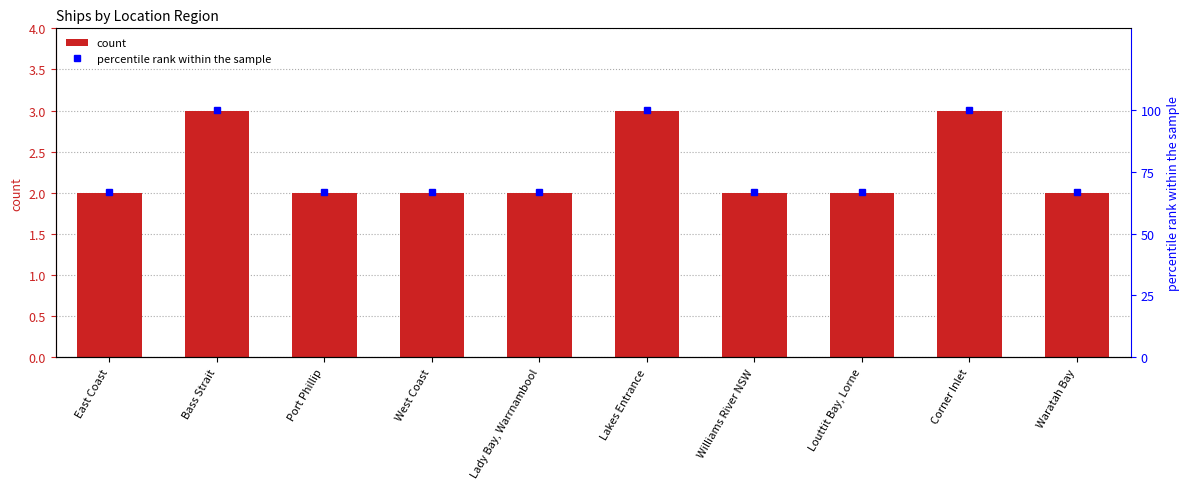

Reading left to right, extract all data points from this chart.

count: East Coast=2.0	Bass Strait=3.0	Port Phillip=2.0	West Coast=2.0	Lady Bay, Warrnambool=2.0	Lakes Entrance=3.0	Williams River NSW=2.0	Louttit Bay, Lorne=2.0	Corner Inlet=3.0	Waratah Bay=2.0
percentile rank within the sample: East Coast=66.7	Bass Strait=100.0	Port Phillip=66.7	West Coast=66.7	Lady Bay, Warrnambool=66.7	Lakes Entrance=100.0	Williams River NSW=66.7	Louttit Bay, Lorne=66.7	Corner Inlet=100.0	Waratah Bay=66.7